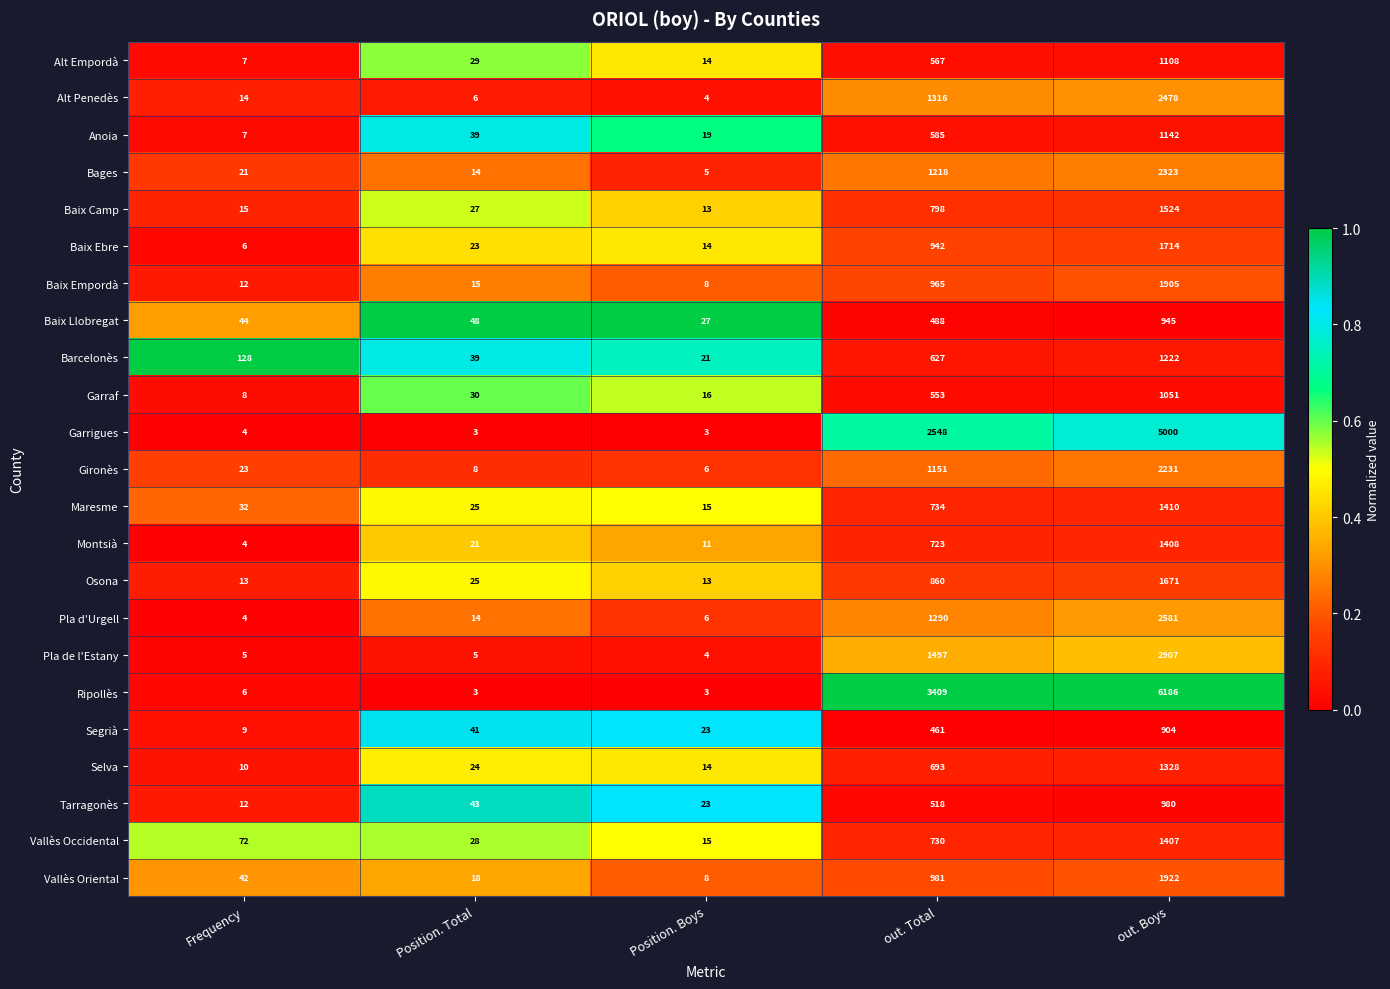

Which series changed the most between Frequency and out. Boys?

Ripollès